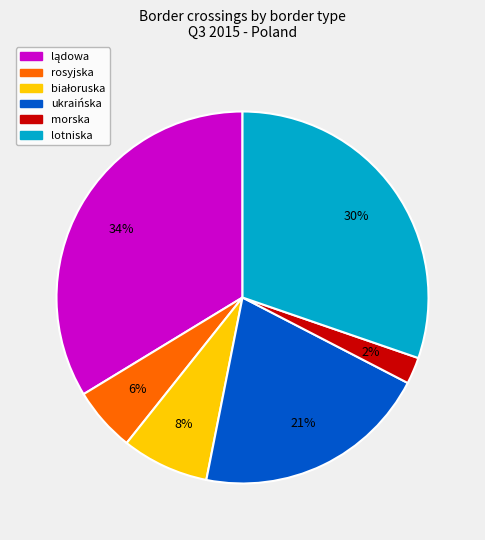

How many segments does this pie chart have?

6